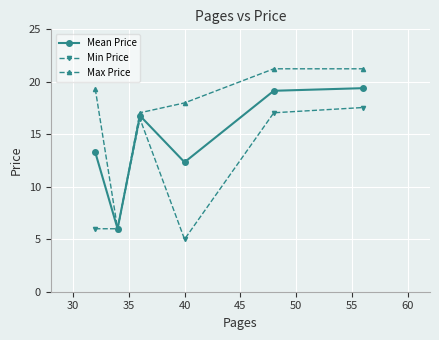

Which series has the largest range (max minus min)?

Max Price